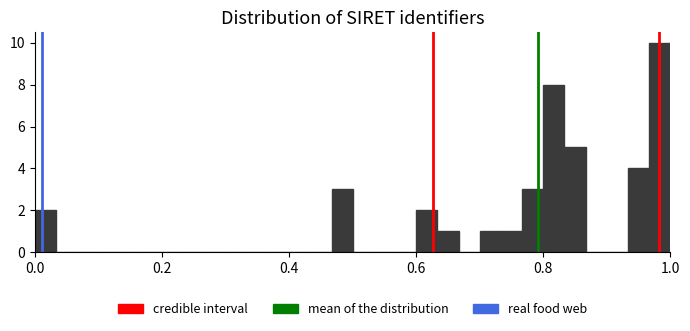

Read against the x-axis, roughly where is the centre of the tallest bar?

0.98